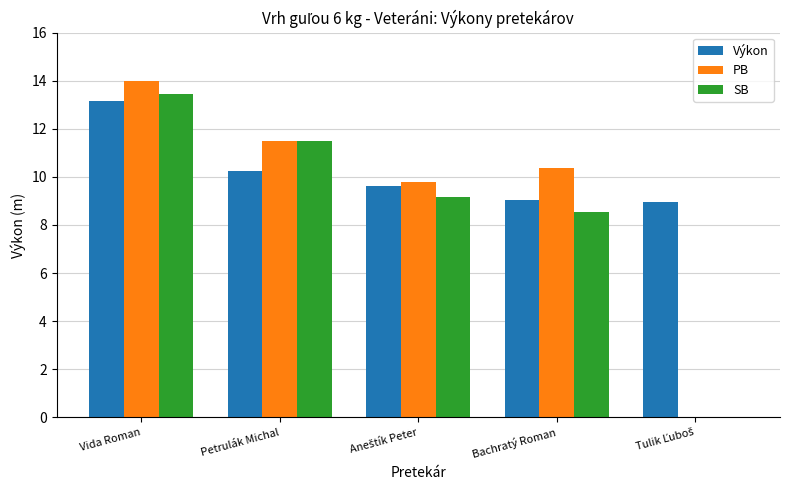

What is the greatest value displayed?

14.0